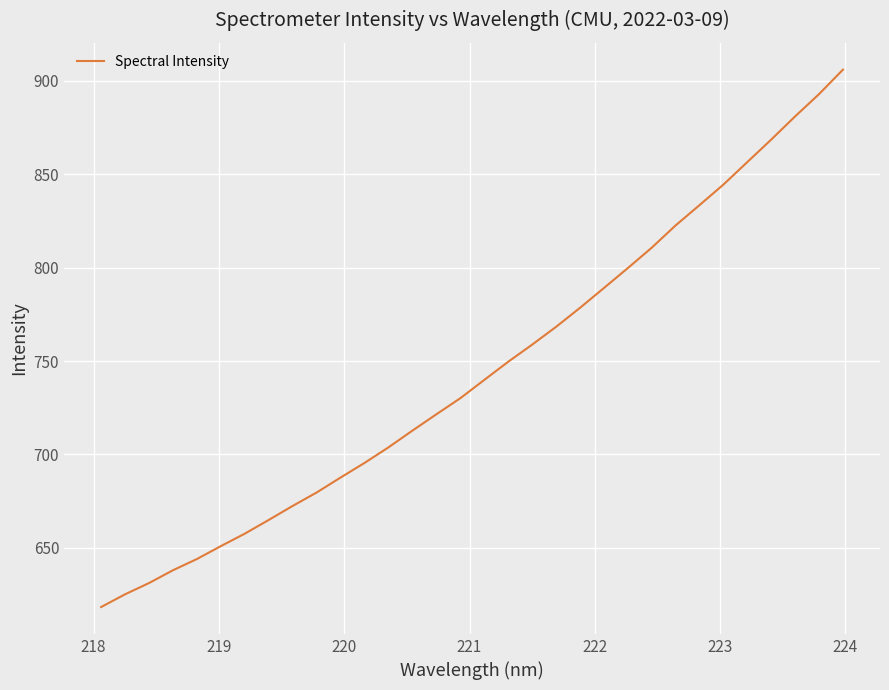

Does the chart have visible grid lines?

Yes